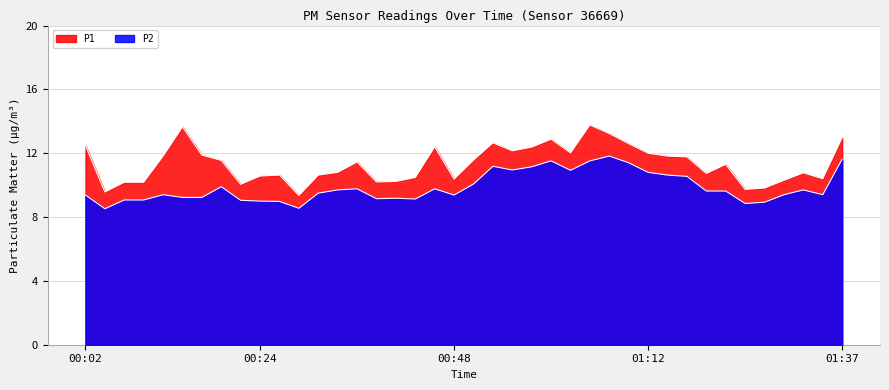

What is the maximum value for P2?

11.8